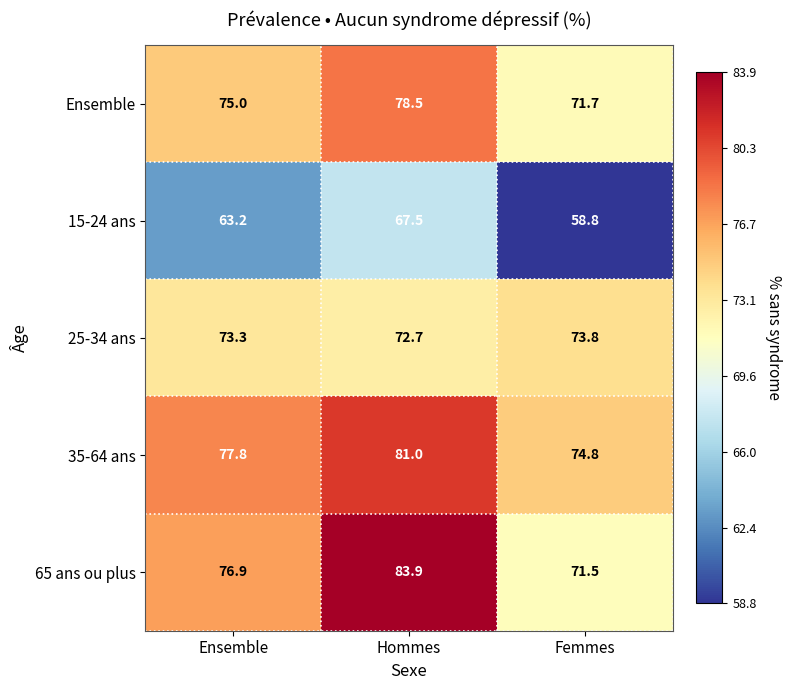

The value of 65 ans ou plus at Ensemble is 39.6. True or false?

False